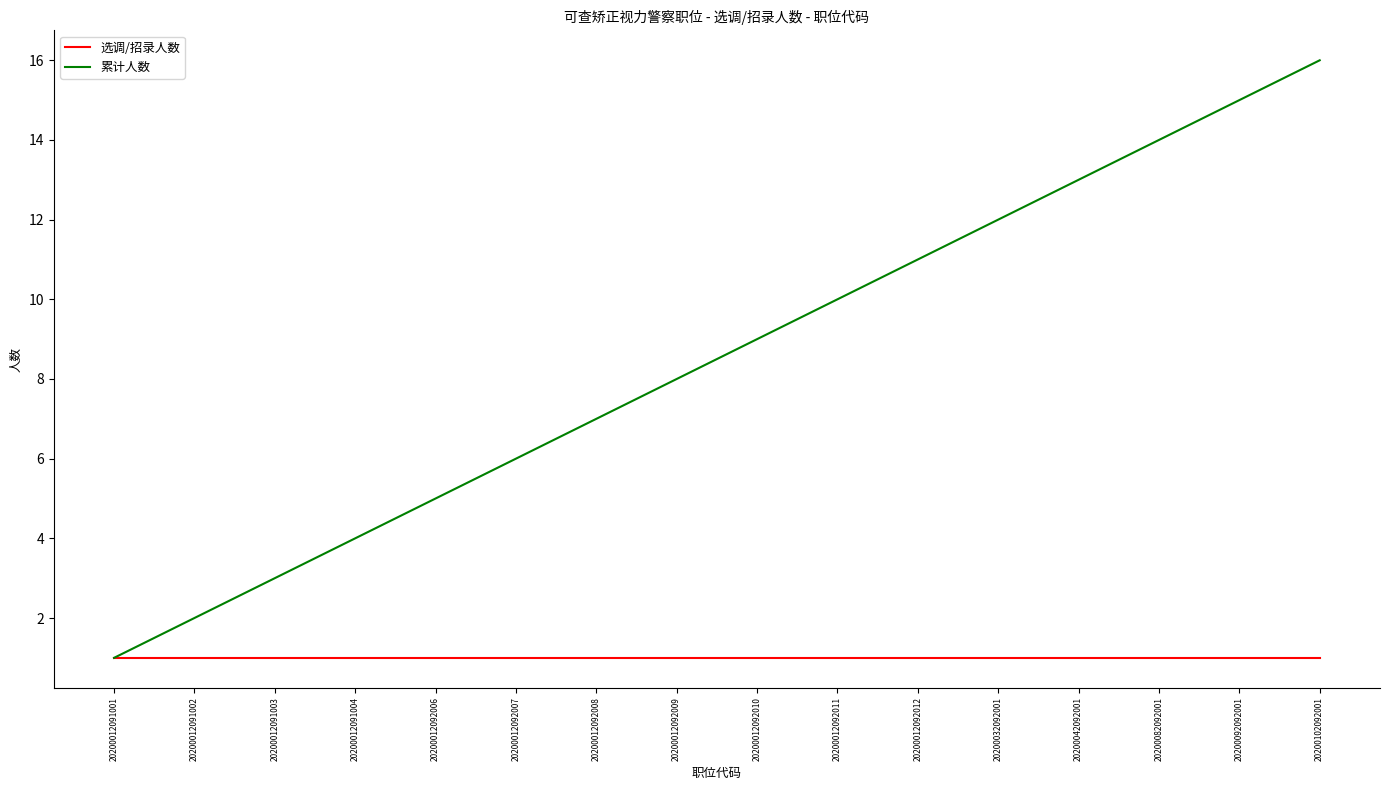

Is it true that 累计人数 equals 2 at 20200012091002?

True